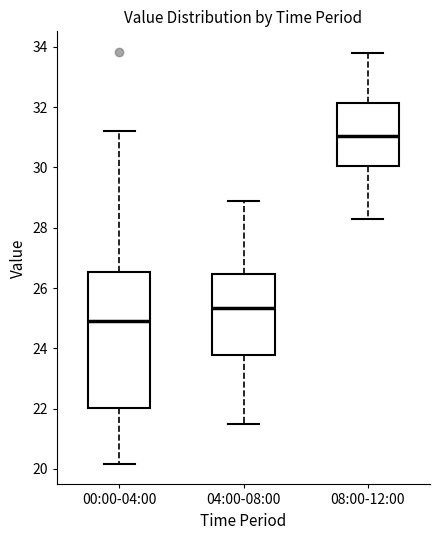

Reading left to right, transcribe this box plot: for each box, give where its median line is, the range the box spans, and where its two whiskers end, as read against the y-axis. The values are not printed on the chart, so give them approximately, as read against the axis.

00:00-04:00: median 25.0, box 22.0 to 26.6, whiskers 20.2 to 31.2
04:00-08:00: median 25.4, box 23.8 to 26.4, whiskers 21.6 to 29.0
08:00-12:00: median 31.0, box 30.0 to 32.2, whiskers 28.4 to 33.8